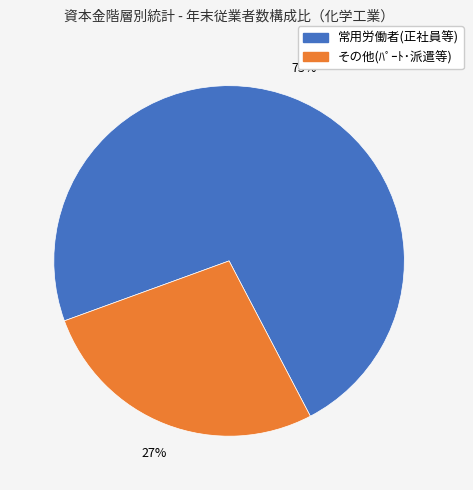

Count the number of slices in the pie.

2